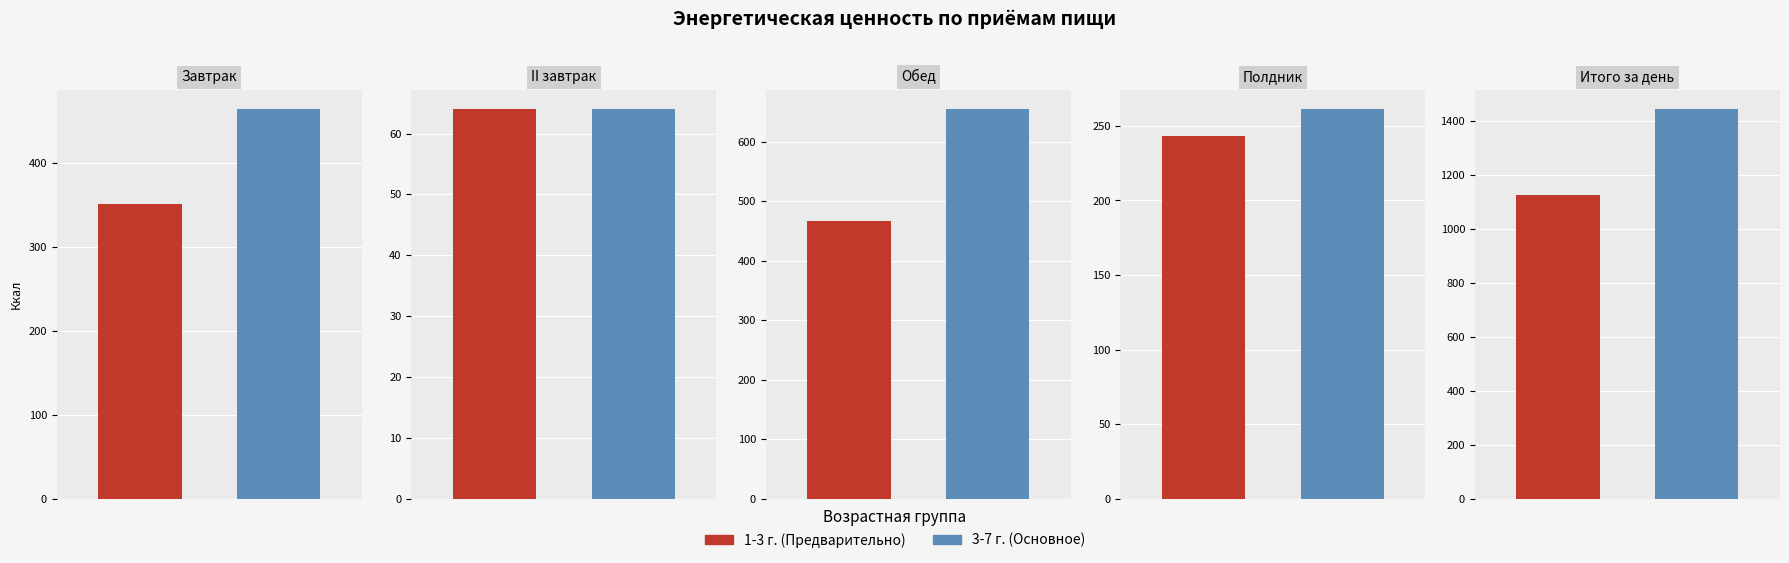

Which series has the largest total across all categories?

3-7 г.